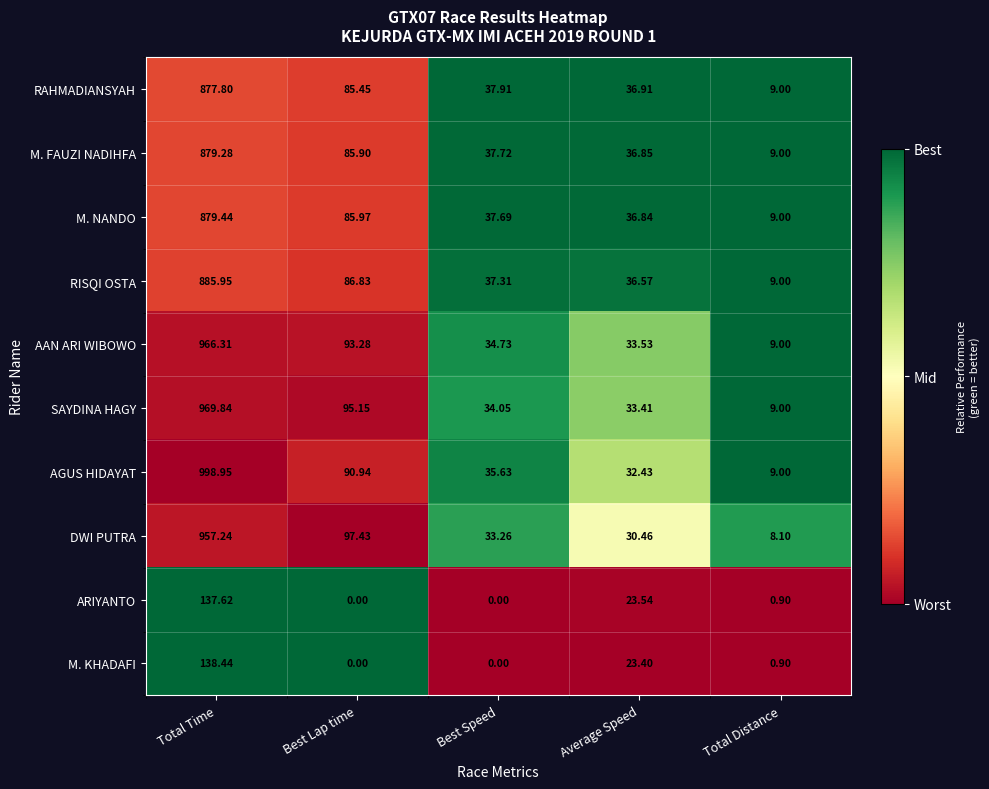

Which series has the largest total across all categories?

AGUS HIDAYAT